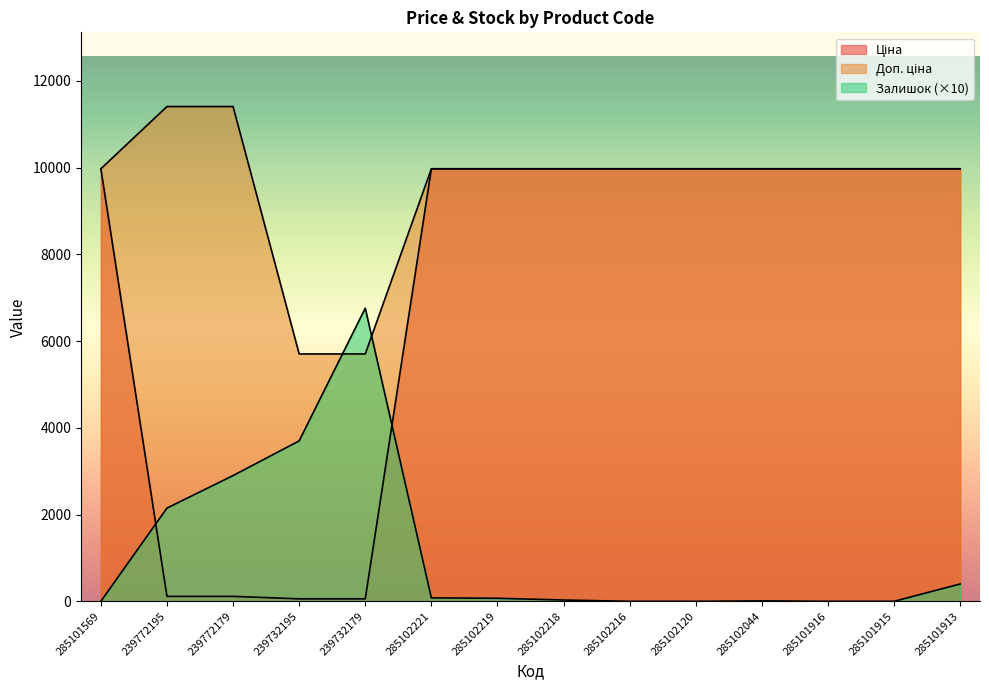

What is the minimum value for Доп. ціна?

5705.0